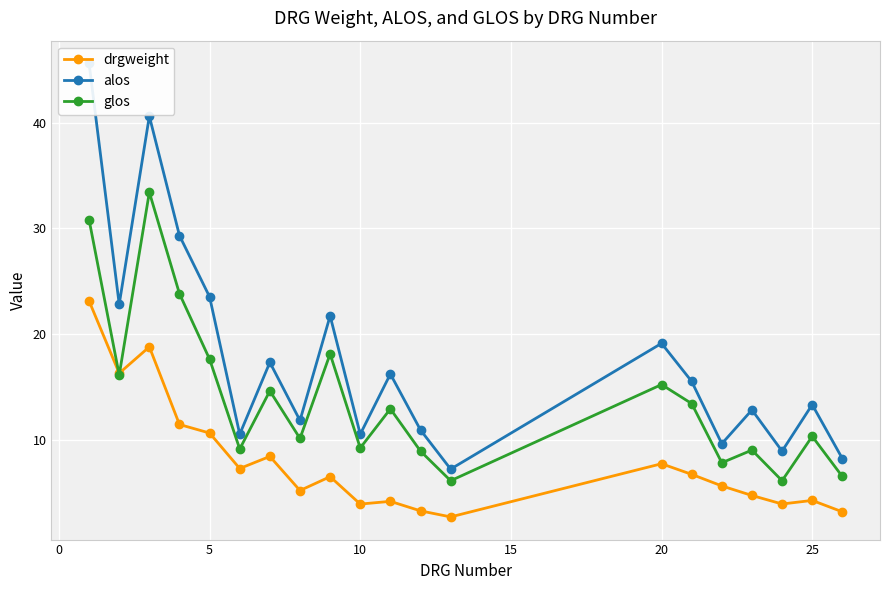

Which series has the largest total across all categories?

alos